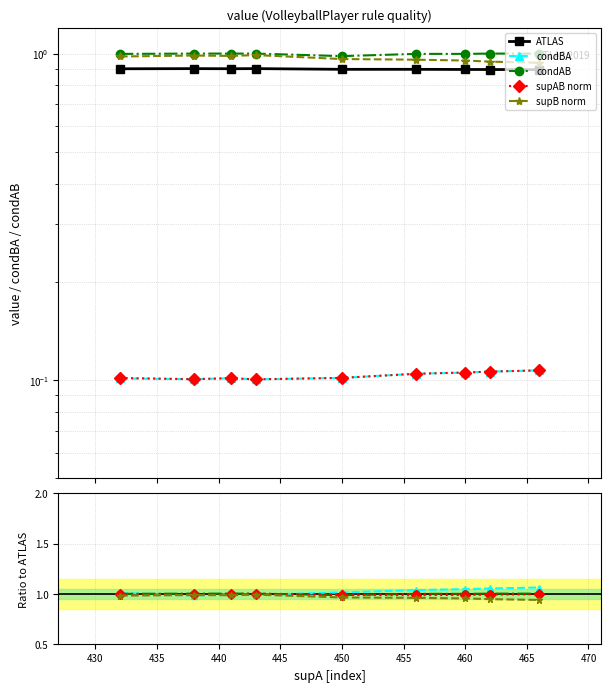

What is the spread (max minus min) of values at 460?

0.9